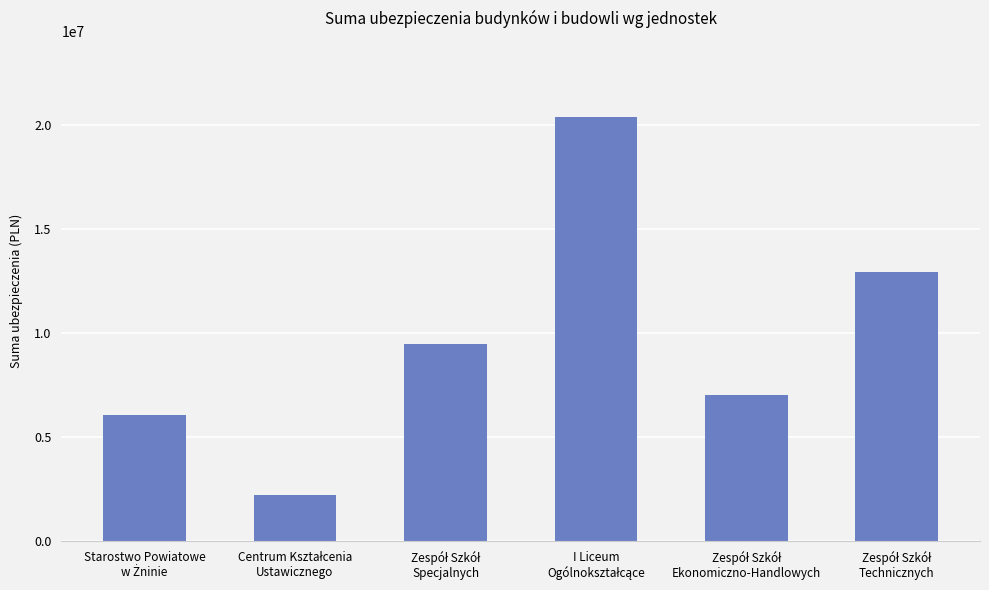

What is the minimum value shown in the chart?

2210000.0